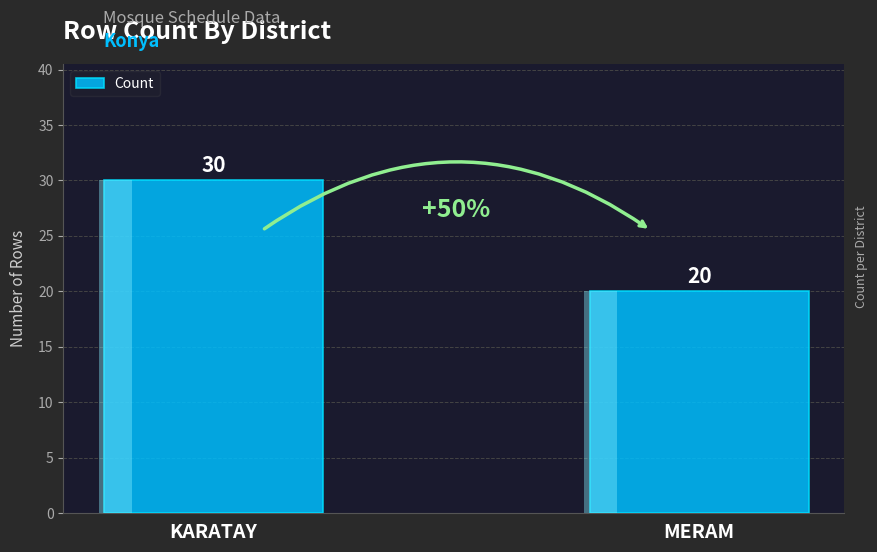

Reading left to right, transcribe all the data shown in this chart.

KARATAY=30	MERAM=20